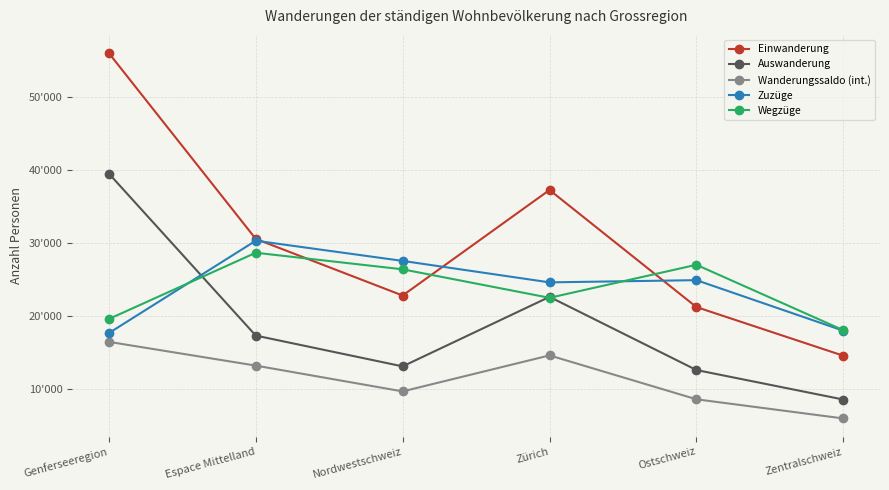

Does the chart display data point markers on the line(s)?

Yes